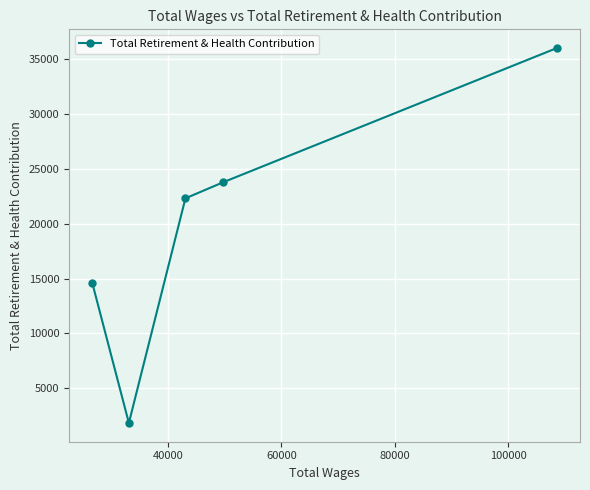

Reading left to right, what are all the values shown in this chart?

14619	1834	22330	23810	36040